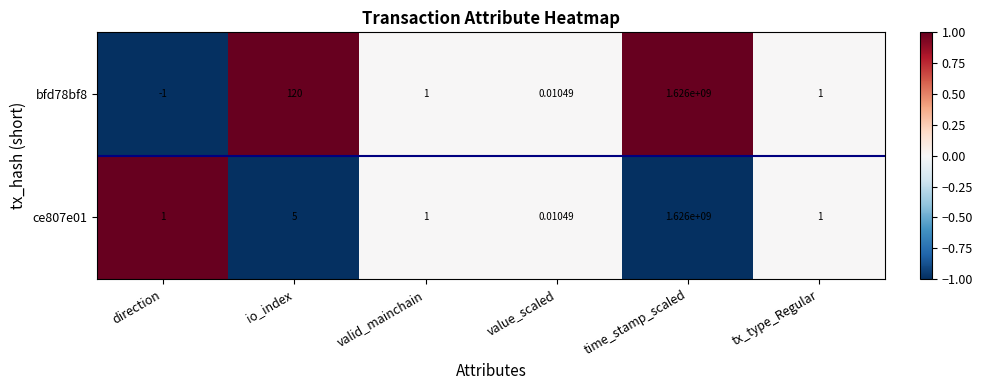

Where is bfd78bf8 nearest to the value 812999999?

io_index